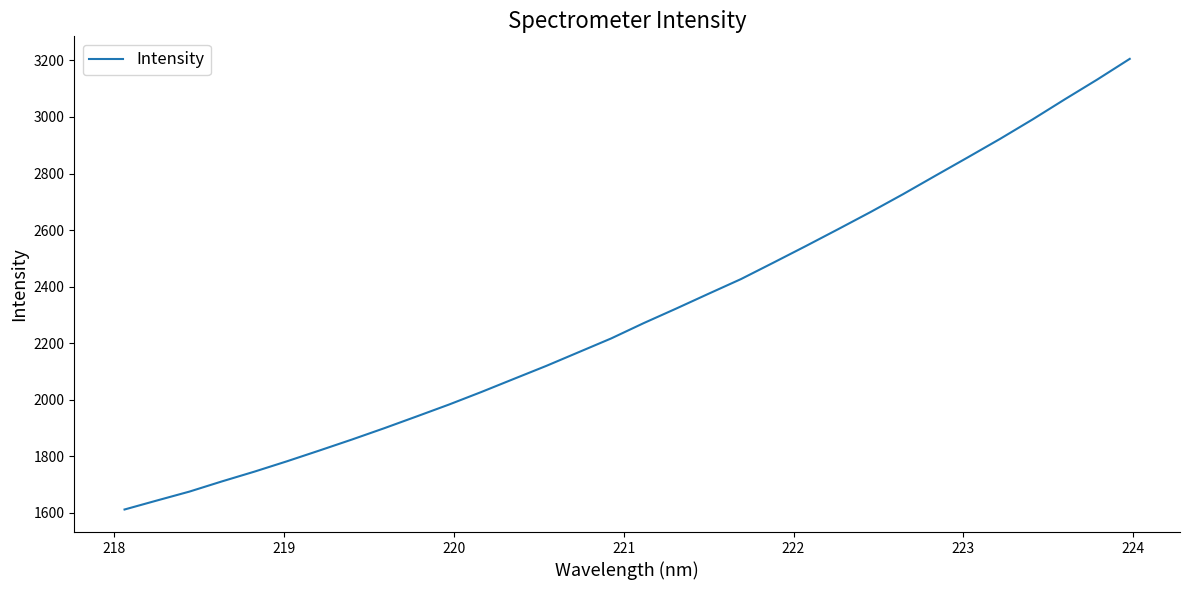

Does the chart display data point markers on the line(s)?

No